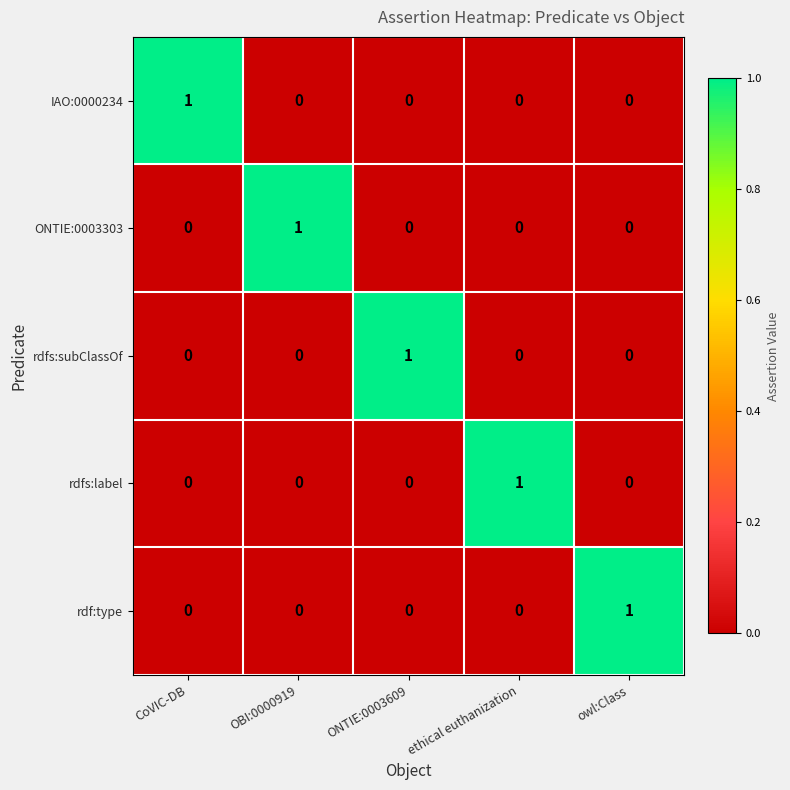

Count the rdfs:subClassOf values in the range 0 to 1.

5